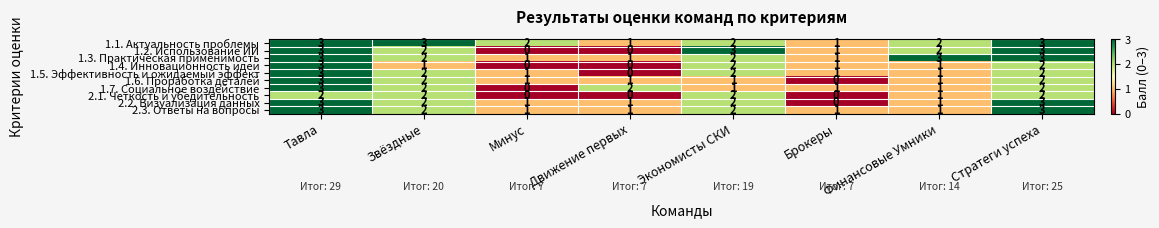

What is the difference between the maximum and minimum values in the 1.7. Социальное воздействие series?

3